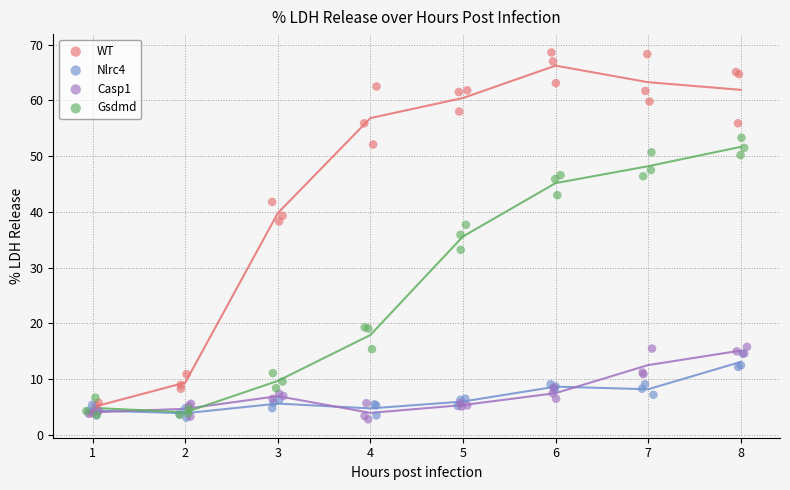

What are all the series names shown in the legend?

WT, Nlrc4, Casp1, Gsdmd